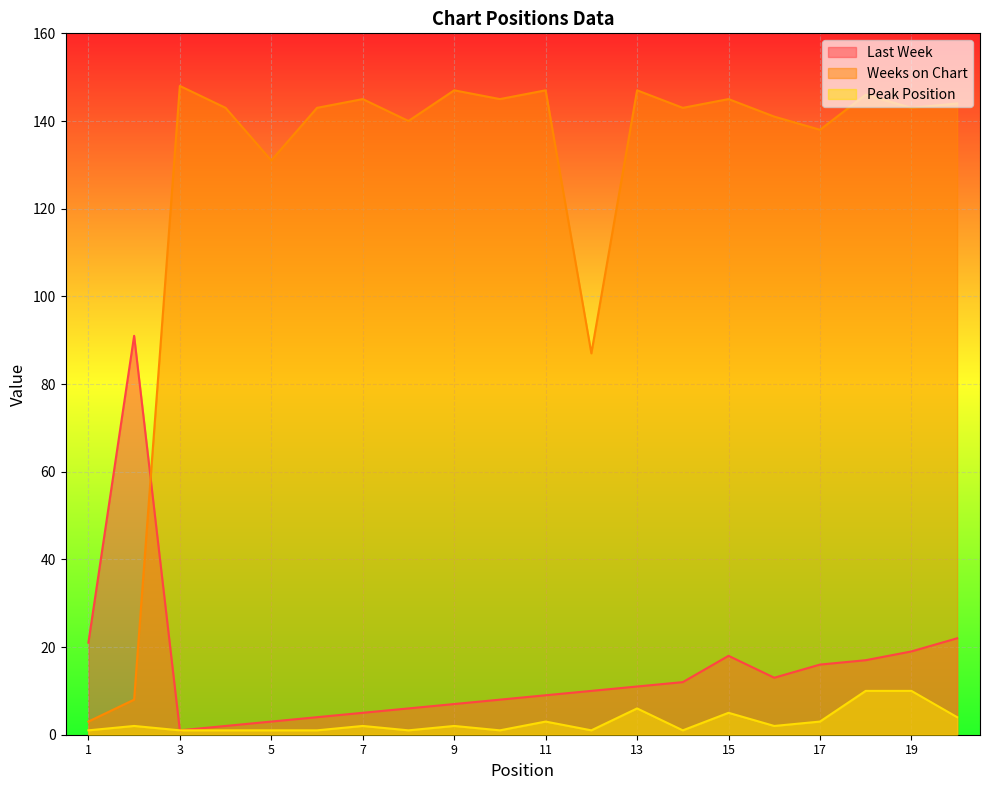

Which has a higher value, 18 or 4?

18